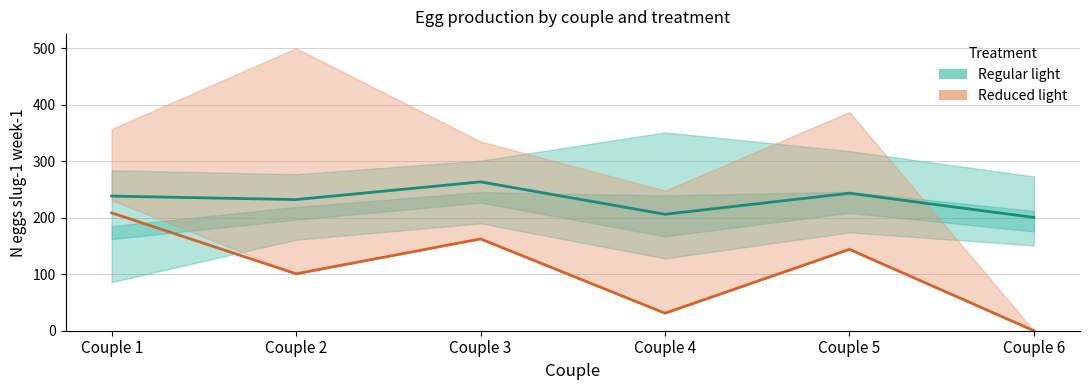

Between Couple 2 and Couple 4, which series saw the biggest shift?

Reduced light